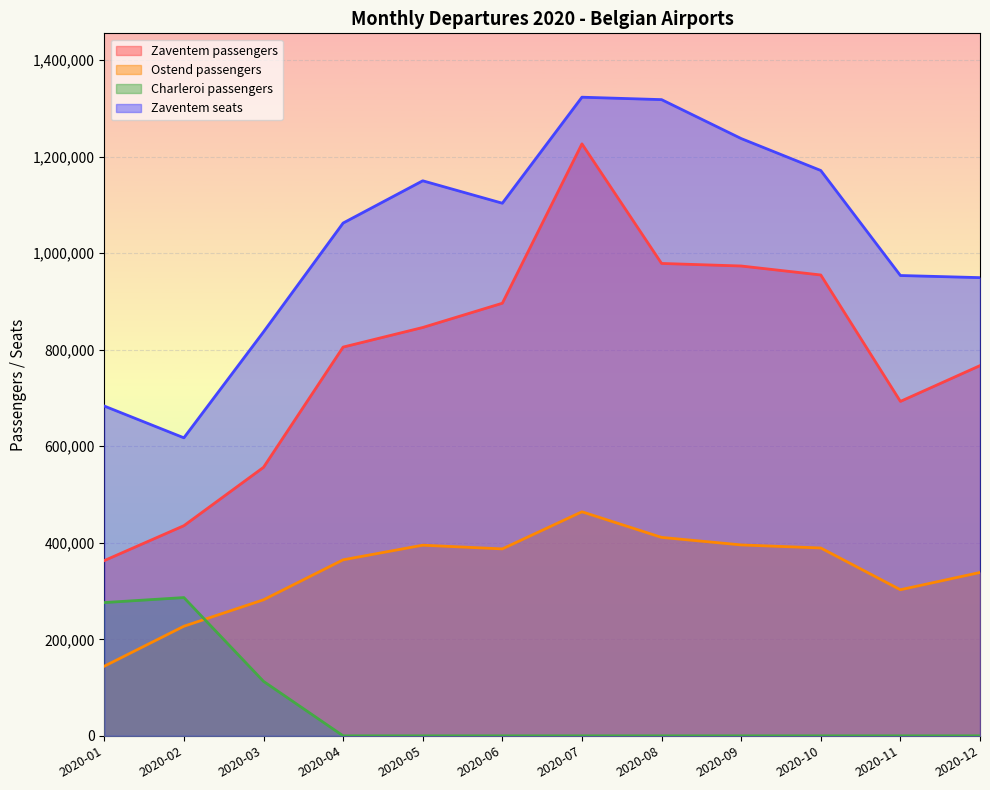

Rank the categories by Ostend passengers value from lowest to highest.

2020-01, 2020-02, 2020-03, 2020-11, 2020-12, 2020-04, 2020-06, 2020-10, 2020-05, 2020-09, 2020-08, 2020-07